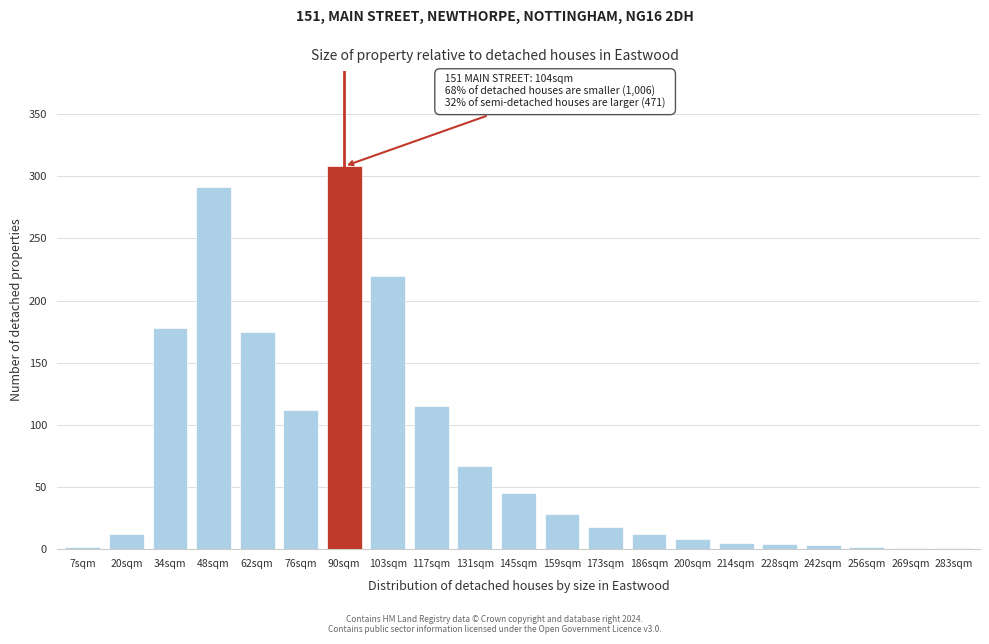

What is the sum of all values?

1607